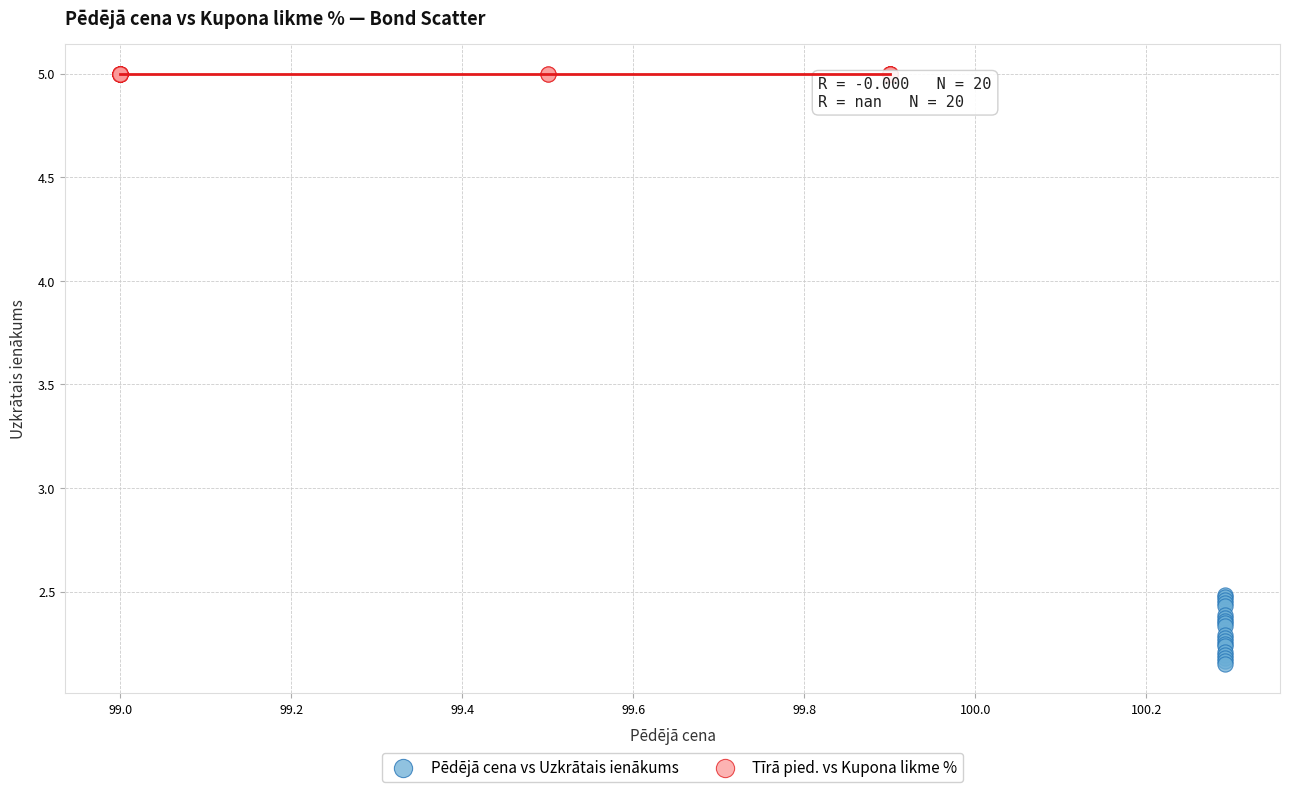

Which series contains the lowest Y value?

Pēdējā cena vs Uzkrātais ienākums